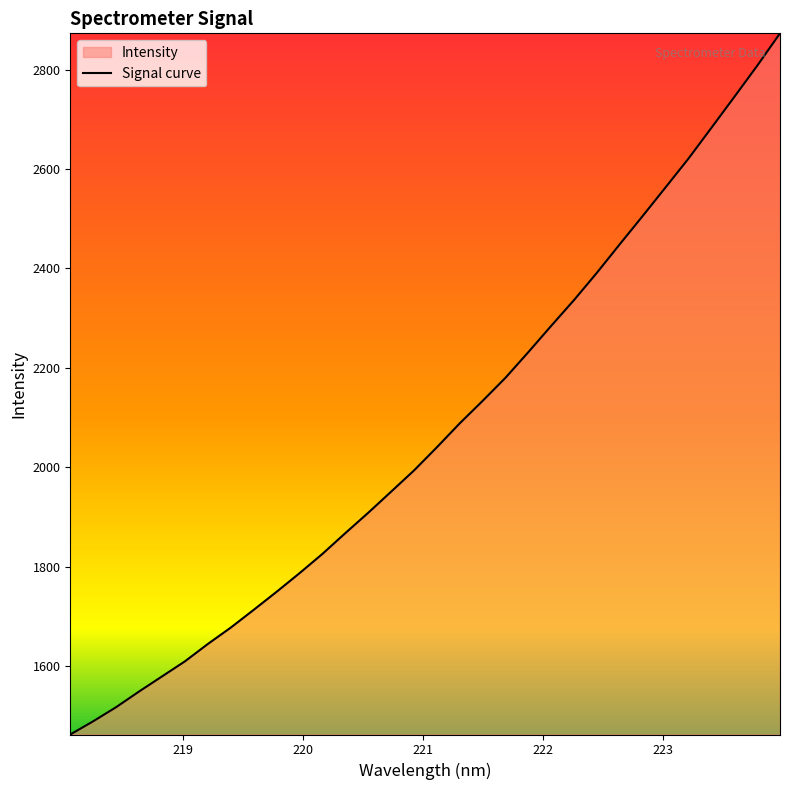

How many lines are shown in the chart?

1